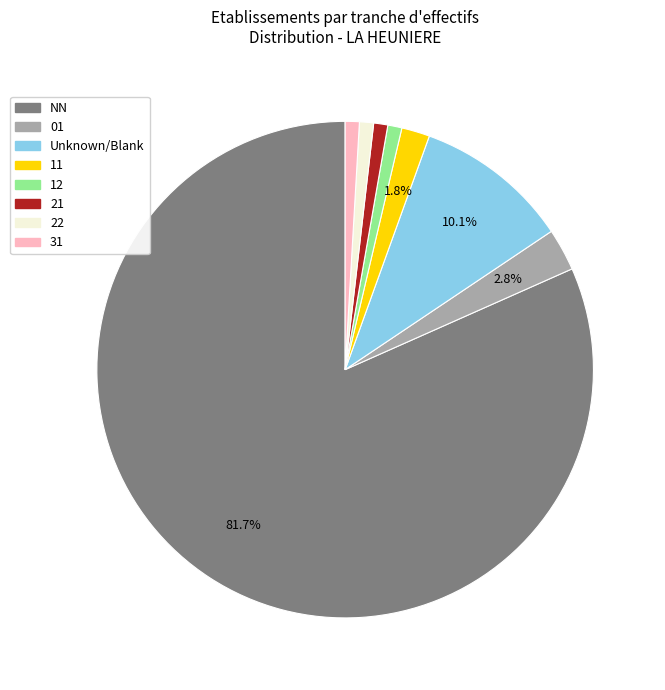

Does any single category account for the majority?

Yes